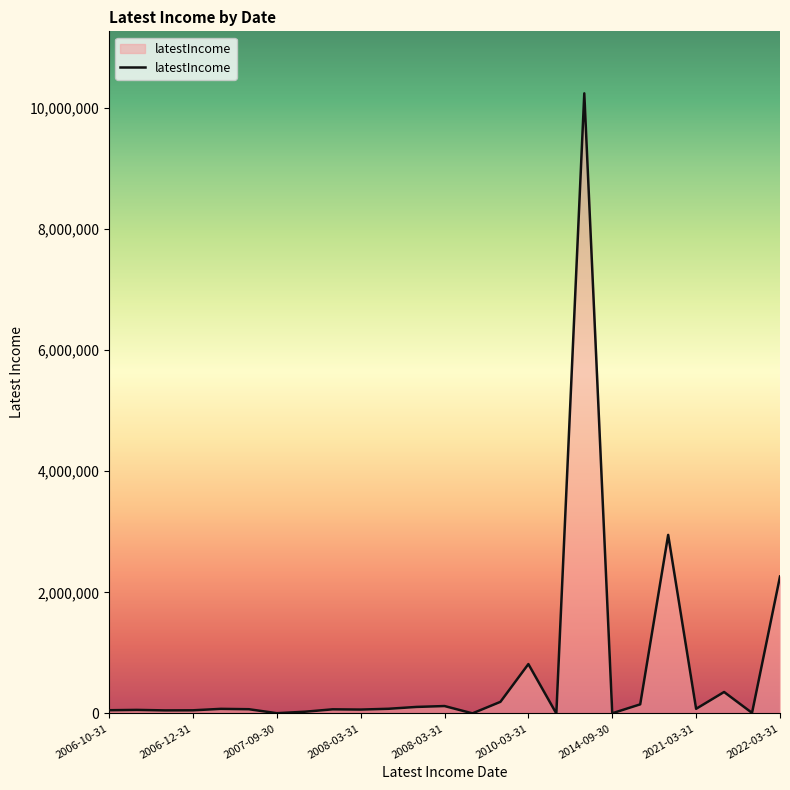

What is the maximum value shown in the chart?

10238036